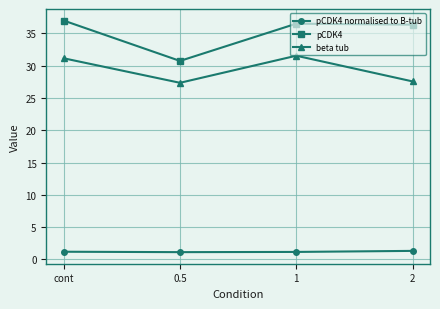

Which series has the largest total across all categories?

pCDK4